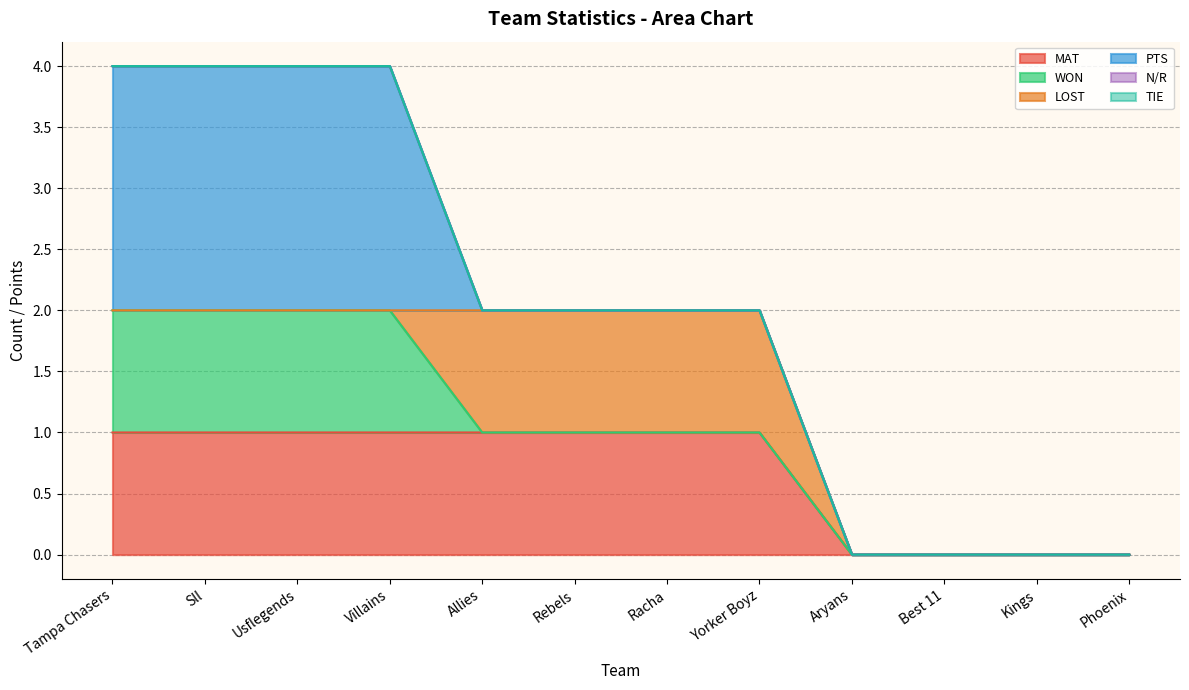

What is the spread (max minus min) of values at Tampa Chasers?

2